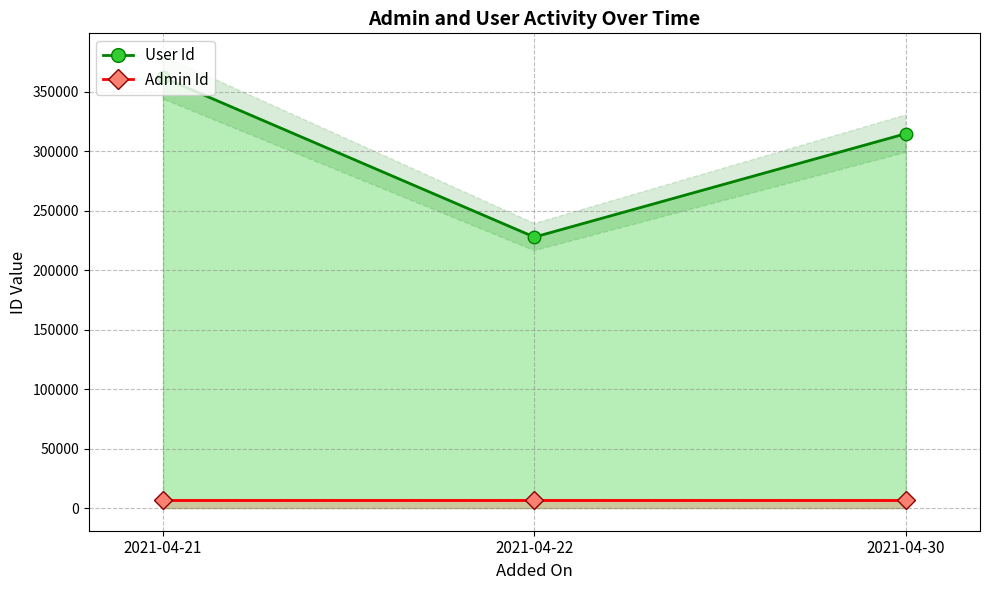

Which category has the highest value in the Admin Id series?

2021-04-21